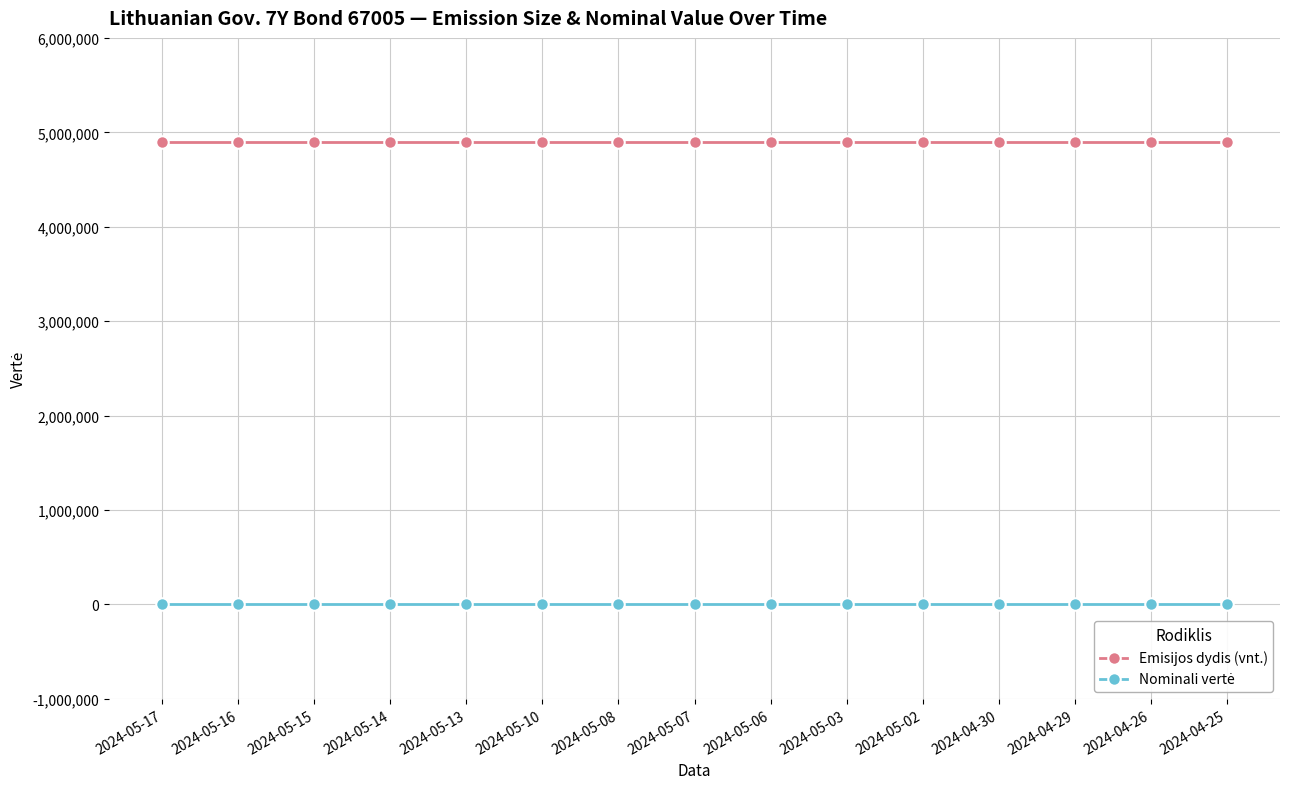

At how many categories does at least one series exceed 2879836?

15